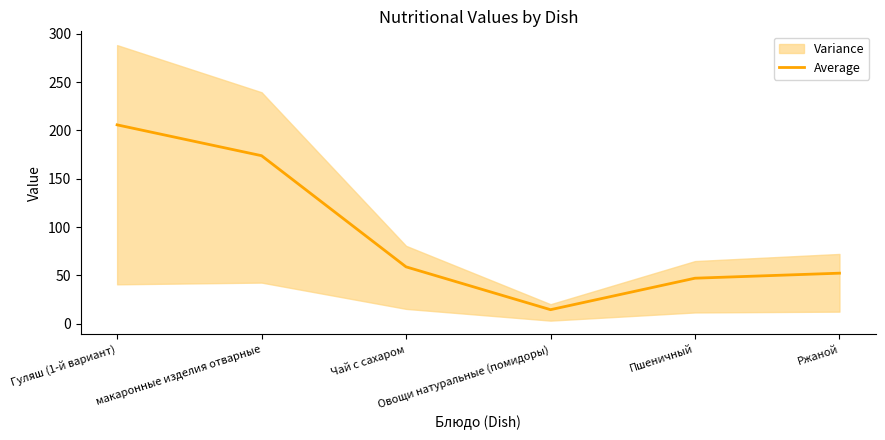

What is the change in value from Чай с сахаром to Ржаной?

-6.6